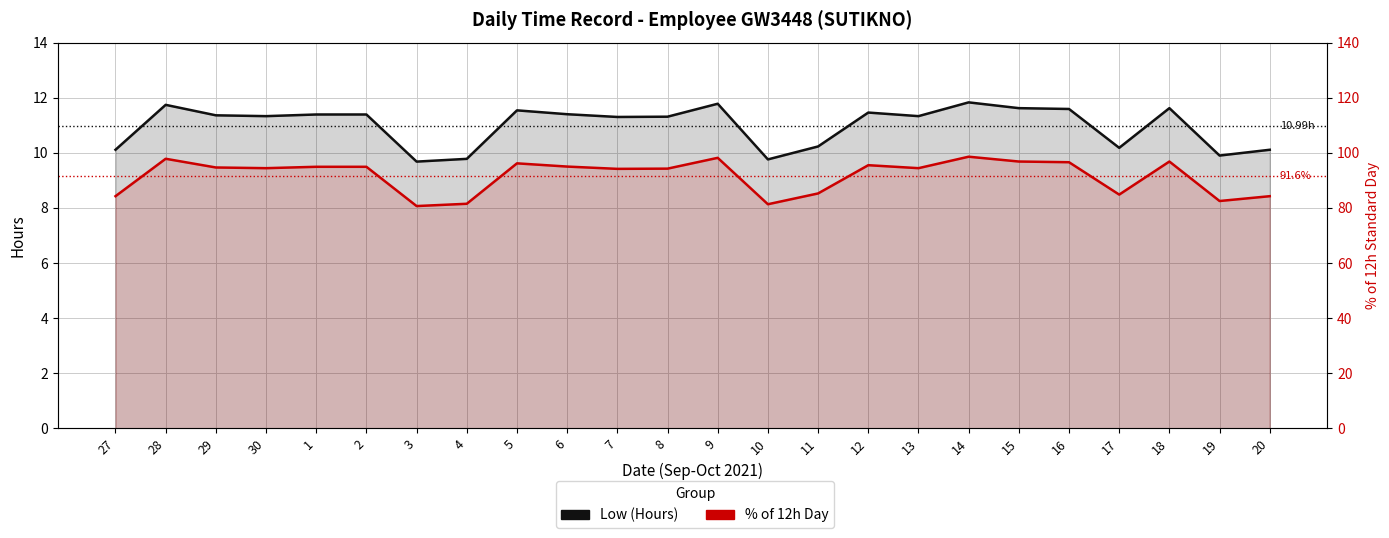

List the labels in order of Low (Hours) value, smallest first.

3, 10, 4, 19, 27, 20, 17, 11, 7, 8, 30, 13, 29, 1, 2, 6, 12, 5, 16, 15, 18, 28, 9, 14